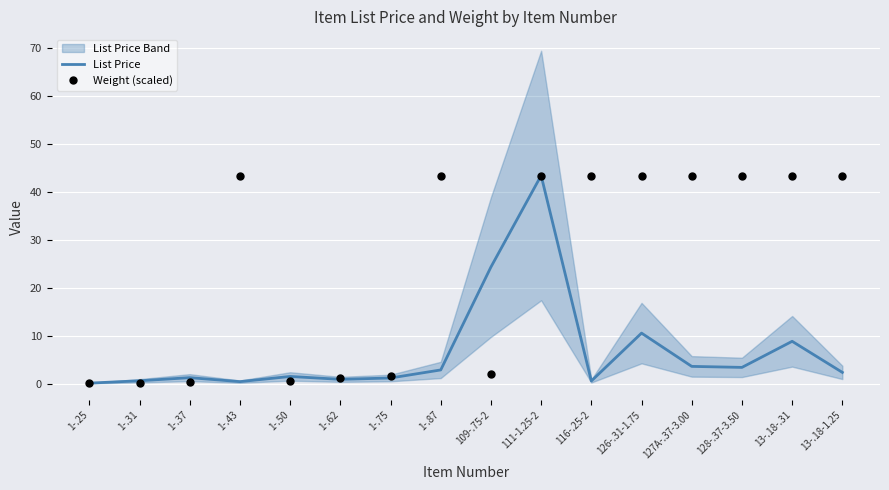

What position from the left is 1-.87?

8